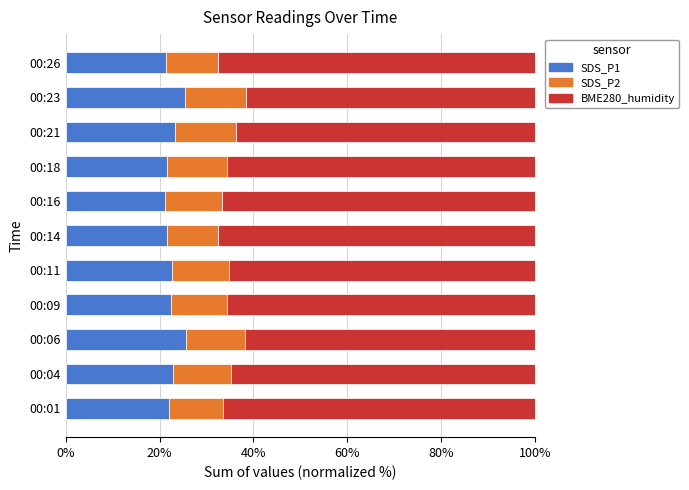

What is the highest value of the SDS_P1 series?

25.7